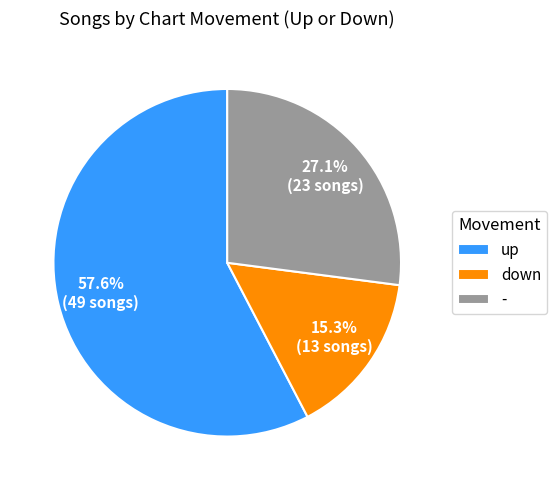

What is the ratio of the value at down to the value at -?

0.6